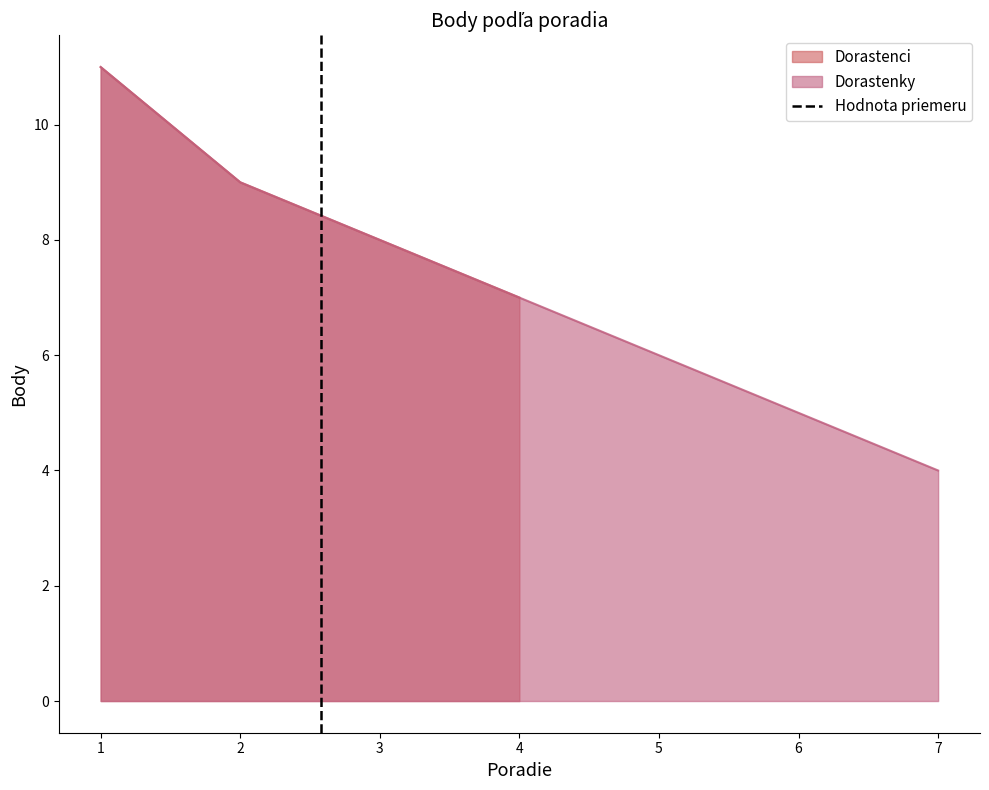

At which label does Dorastenci reach its minimum?

4